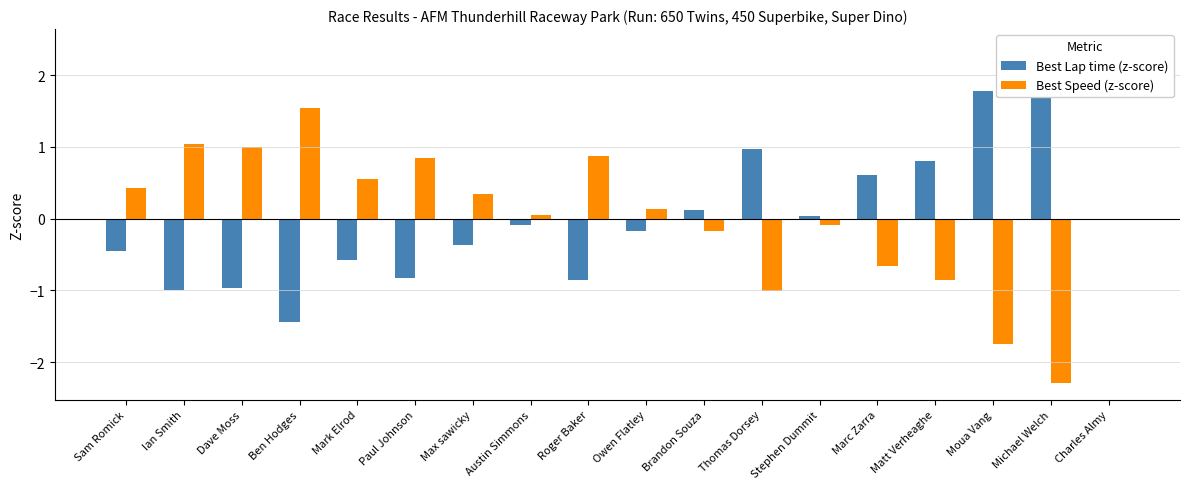

Reading left to right, extract all data points from this chart.

Best Lap time (z-score): Sam Romick=-0.4	Ian Smith=-1.0	Dave Moss=-1.0	Ben Hodges=-1.4	Mark Elrod=-0.6	Paul Johnson=-0.8	Max sawicky=-0.4	Austin Simmons=-0.1	Roger Baker=-0.8	Owen Flatley=-0.2	Brandon Souza=0.1	Thomas Dorsey=1.0	Stephen Dummit=0.0	Marc Zarra=0.6	Matt Verheaghe=0.8	Moua Vang=1.8	Michael Welch=2.4	Charles Almy=0.0
Best Speed (z-score): Sam Romick=0.4	Ian Smith=1.0	Dave Moss=1.0	Ben Hodges=1.5	Mark Elrod=0.6	Paul Johnson=0.8	Max sawicky=0.3	Austin Simmons=0.1	Roger Baker=0.9	Owen Flatley=0.1	Brandon Souza=-0.2	Thomas Dorsey=-1.0	Stephen Dummit=-0.1	Marc Zarra=-0.7	Matt Verheaghe=-0.9	Moua Vang=-1.7	Michael Welch=-2.3	Charles Almy=0.0